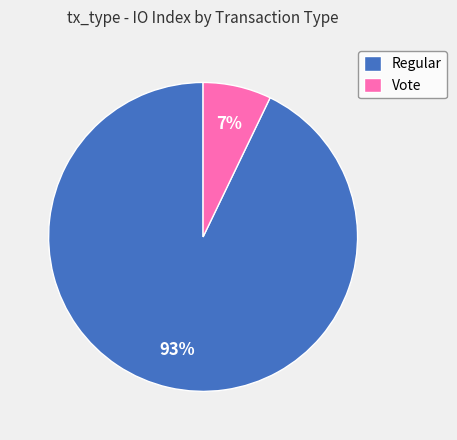

Rank the categories by value from highest to lowest.

Regular, Vote